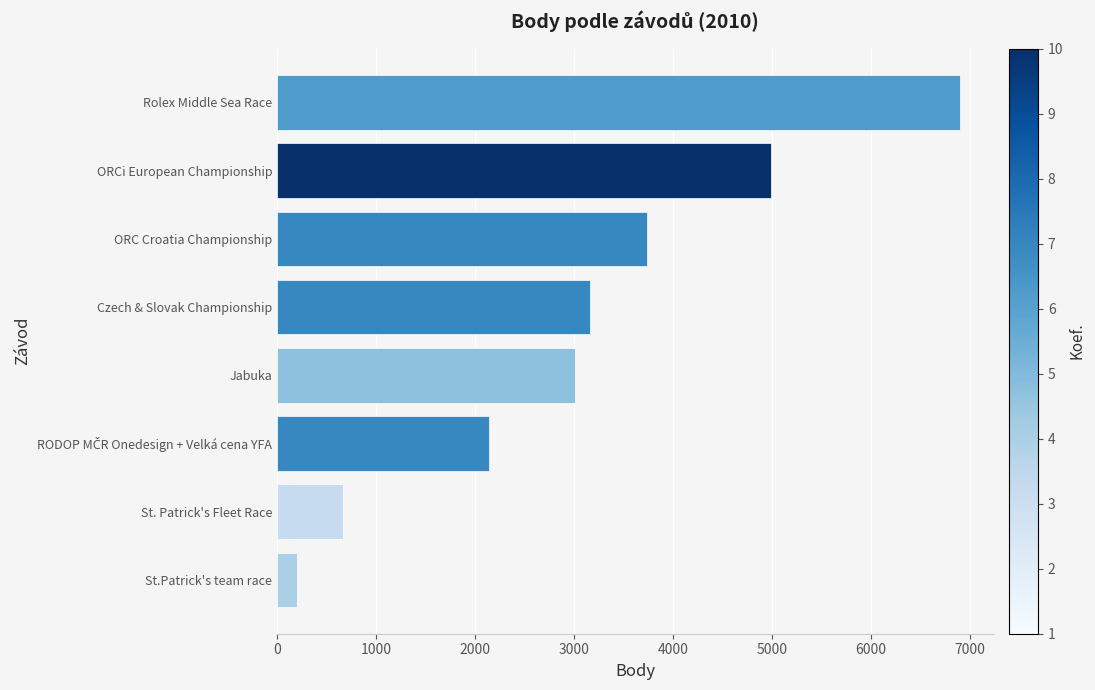

Count the values in the range 2138 to 4989.

5